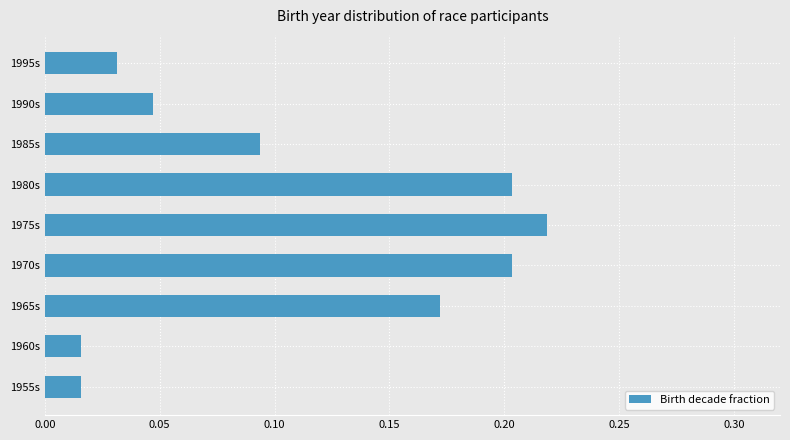

What is the sum of all values?

1.0